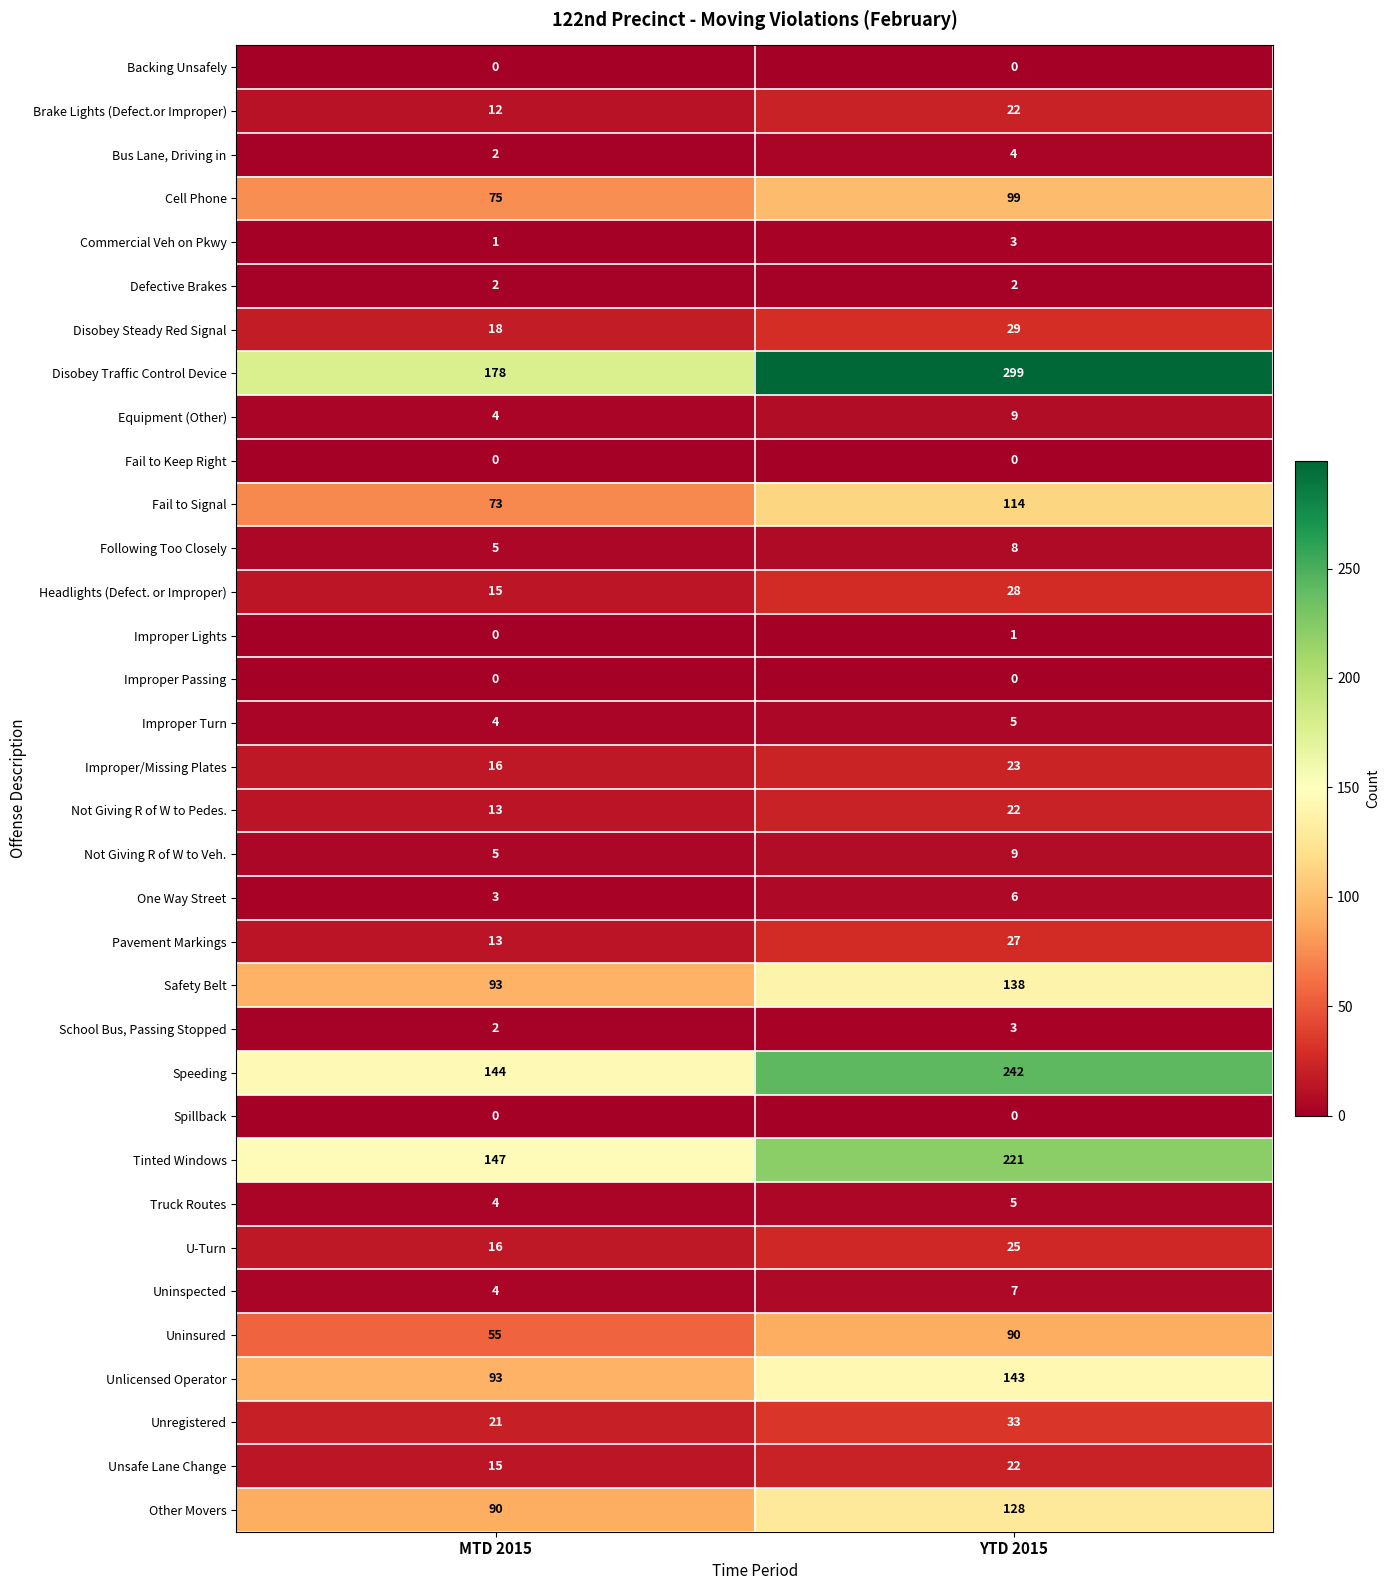

What is the difference between the highest and lowest values at MTD 2015?

178